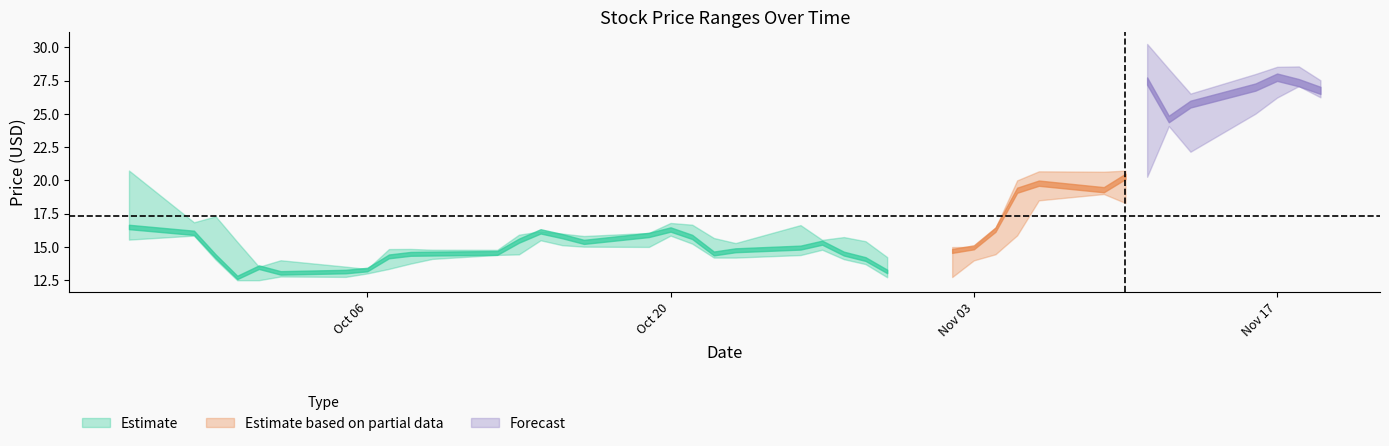

What is the difference between the High values at 2020-11-11 and 2020-10-05?

16.7